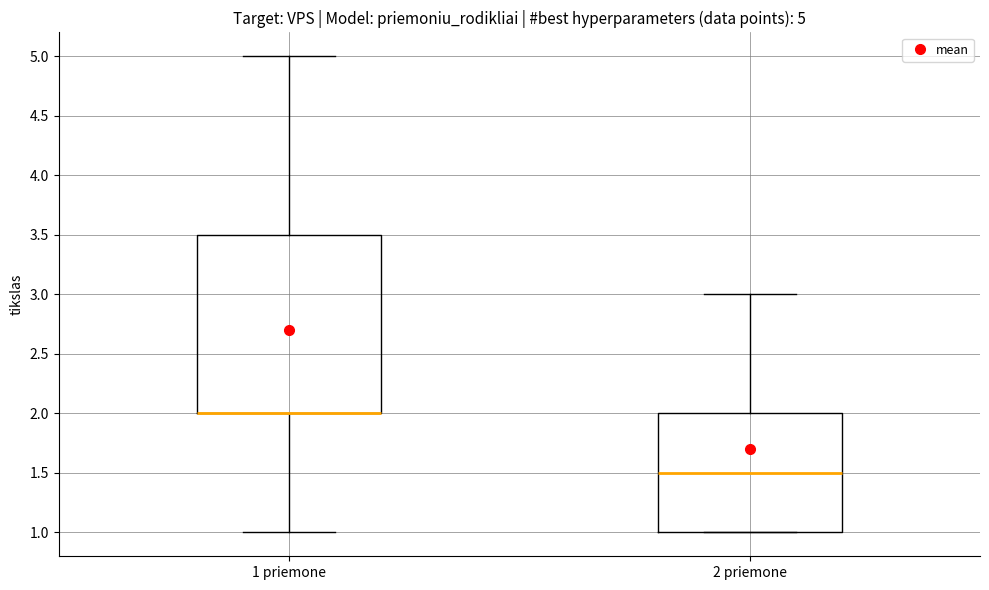

Comparing the boxes themselves (not the whiskers), which one is the tallest?

1 priemone